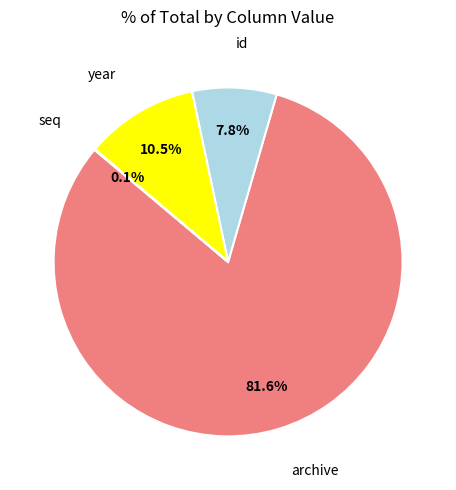

Does any single category account for the majority?

Yes